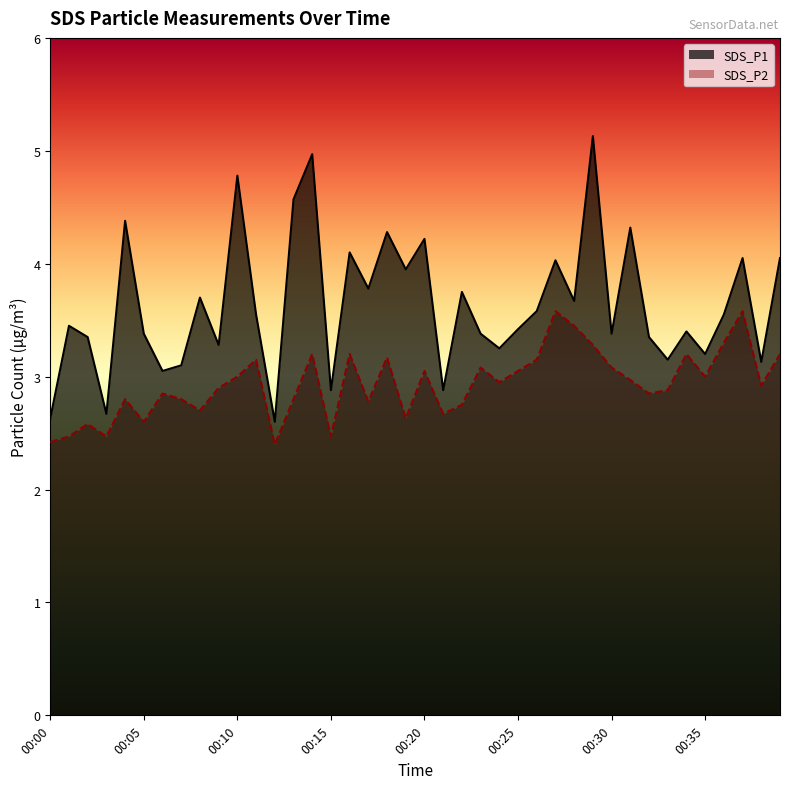

Reading left to right, what are all the values shown in this chart?

SDS_P1: 2.6	3.5	3.4	2.7	4.4	3.4	3.0	3.1	3.7	3.3	4.8	3.5	2.6	4.6	5.0	2.9	4.1	3.8	4.3	4.0	4.2	2.9	3.8	3.4	3.2	3.4	3.6	4.0	3.7	5.1	3.4	4.3	3.4	3.1	3.4	3.2	3.5	4.0	3.1	4.0
SDS_P2: 2.4	2.5	2.6	2.5	2.8	2.6	2.9	2.8	2.7	2.9	3.0	3.1	2.4	2.8	3.2	2.5	3.2	2.8	3.2	2.6	3.0	2.7	2.8	3.1	3.0	3.0	3.1	3.6	3.5	3.3	3.1	3.0	2.9	2.9	3.2	3.0	3.3	3.6	2.9	3.2